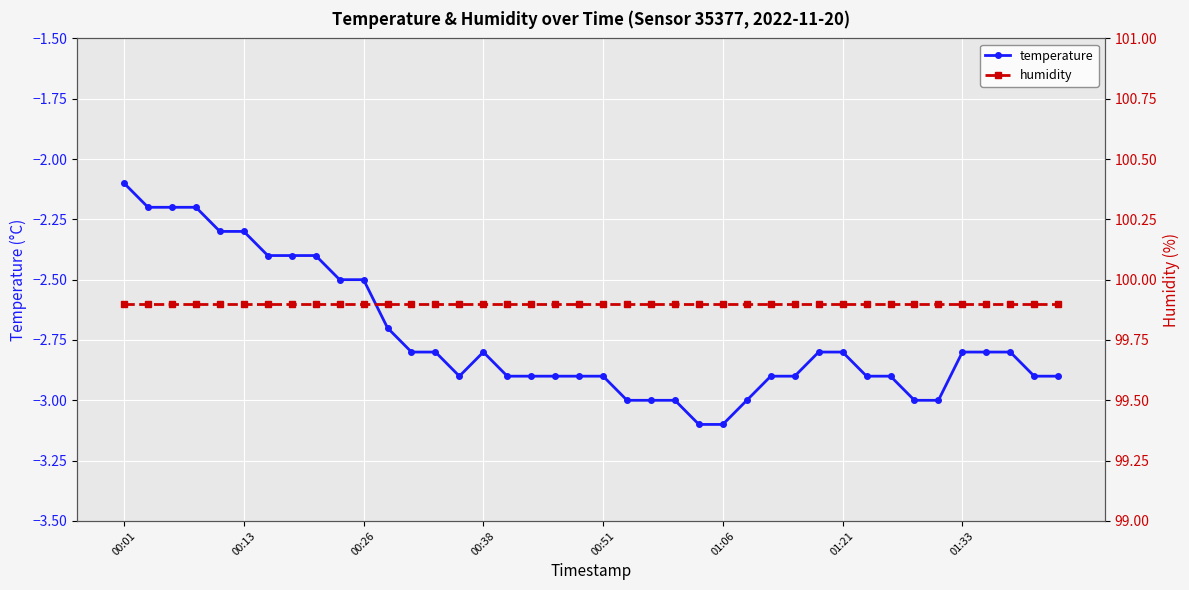

Which category has the highest value in the temperature series?

00:01